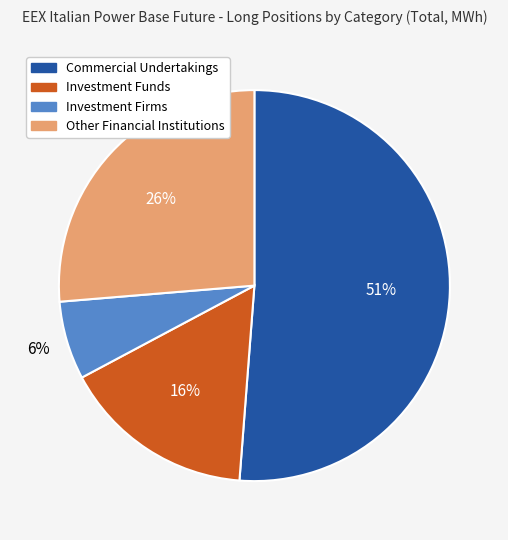

To the nearest percent, what is the average slice percentage?

25%